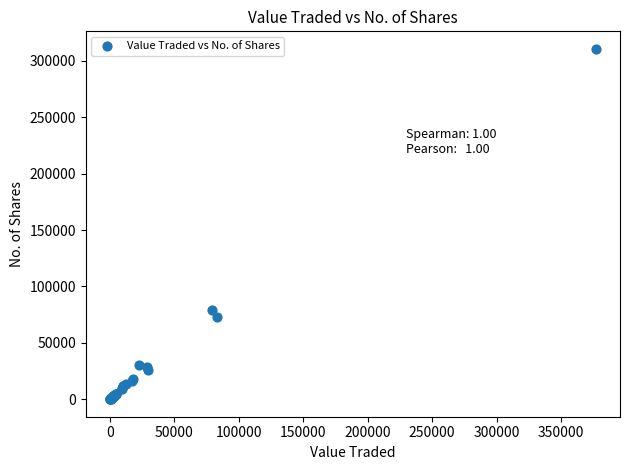

What Y value in the scatter plot is closest to 155397?

78833